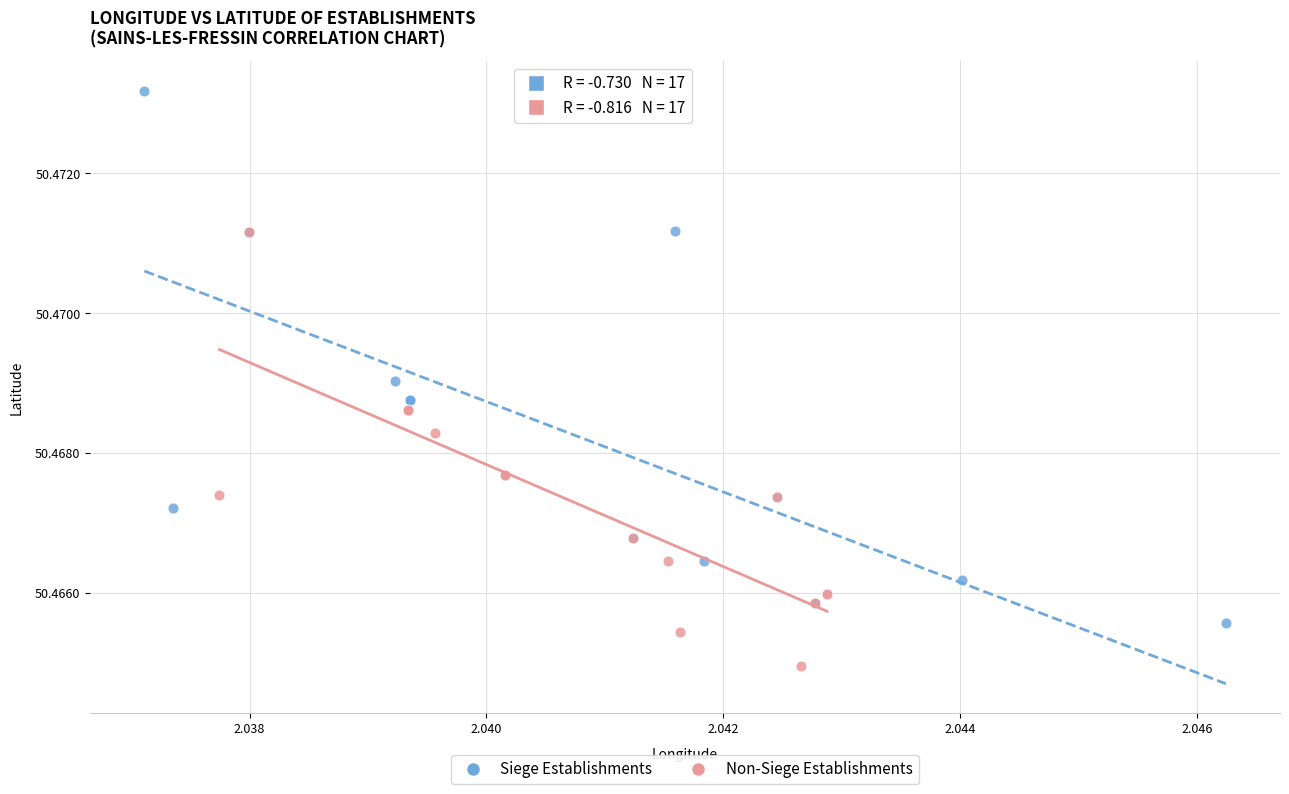

Which series contains the lowest Y value?

Non-Siege Establishments